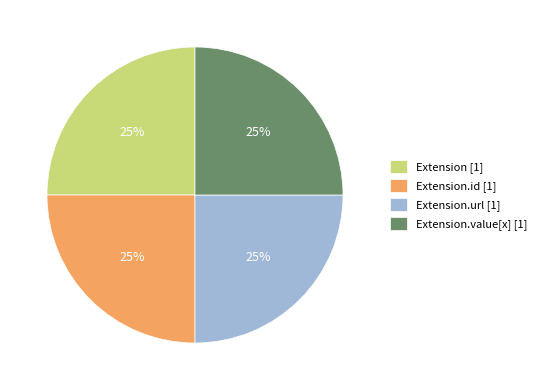

The Extension [1] slice represents 39% of the pie. True or false?

False